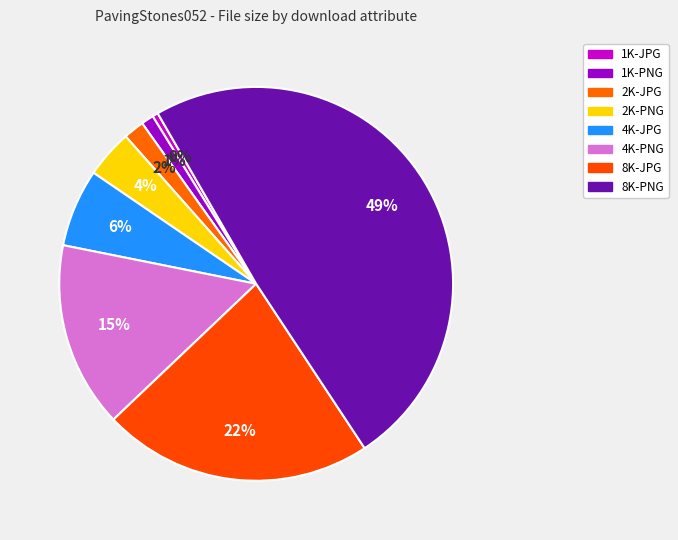

Combined, do 4K-PNG and 1K-PNG account for over 50%?

No